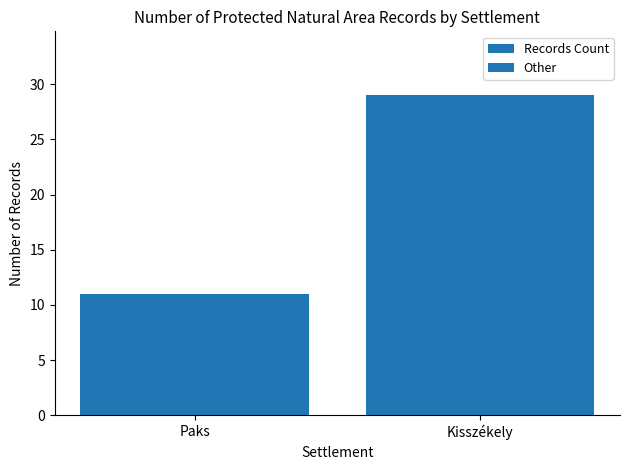

The value at Kisszékely is 29. True or false?

True